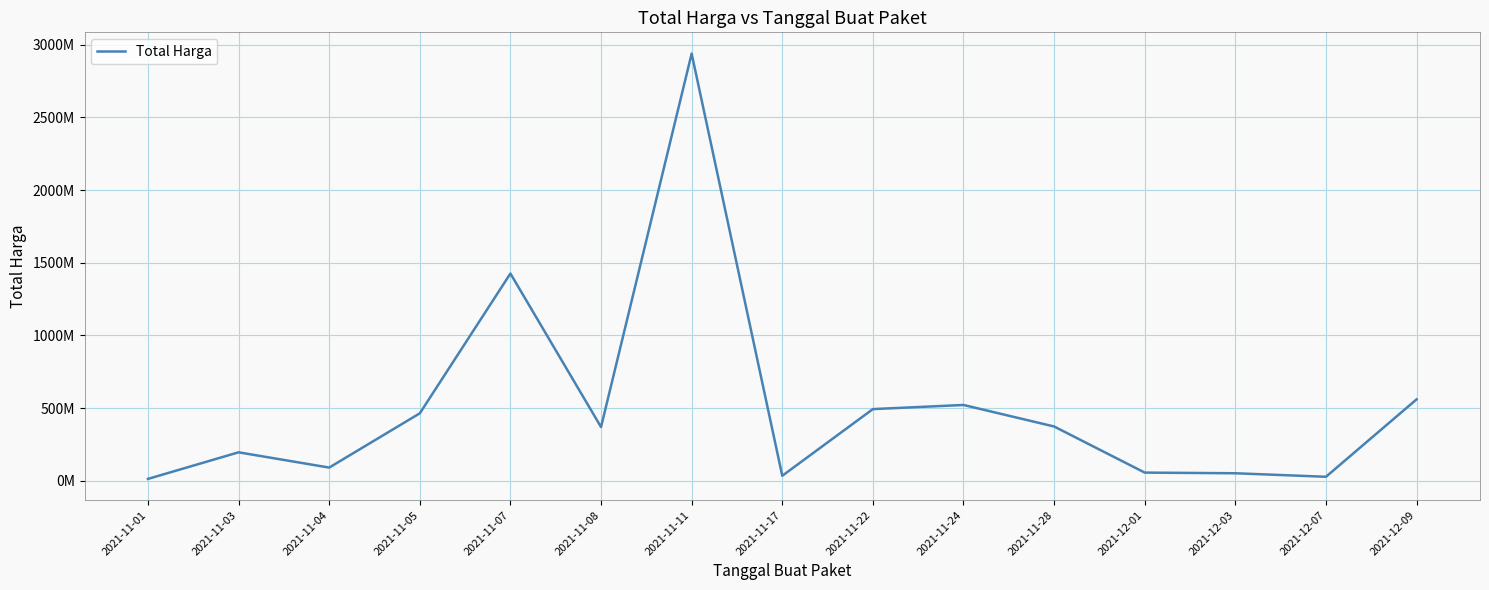

The value at 2021-11-22 is 658145099. True or false?

False